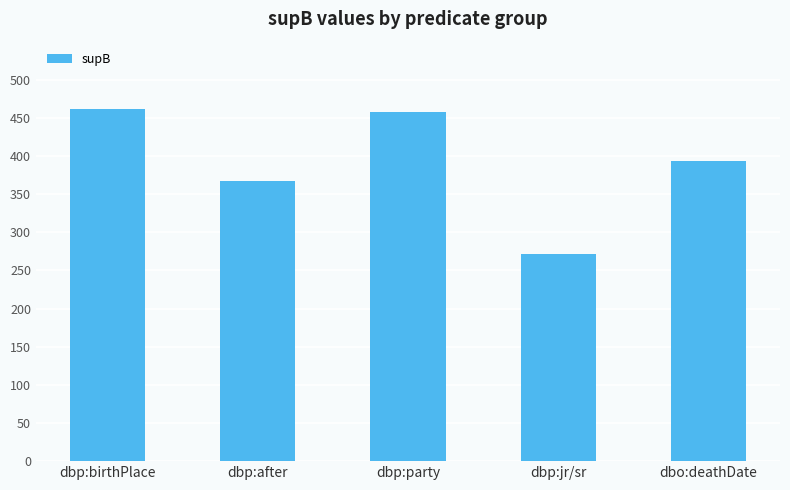

Where does the data first go above 394?

dbp:birthPlace